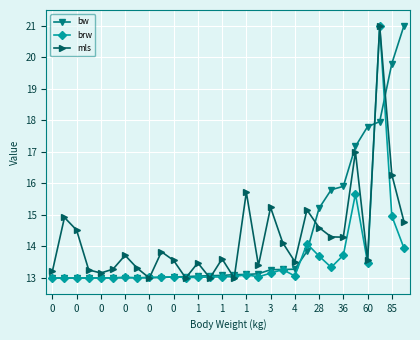

What is the lowest value of the brw series?

13.0